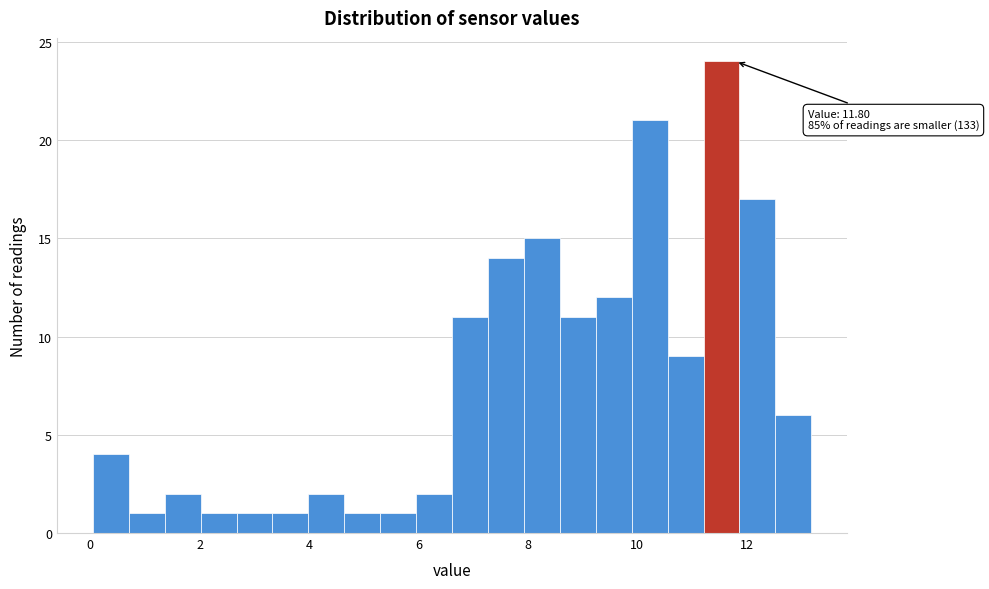

Read against the x-axis, roughly where is the centre of the tallest bar?

11.6